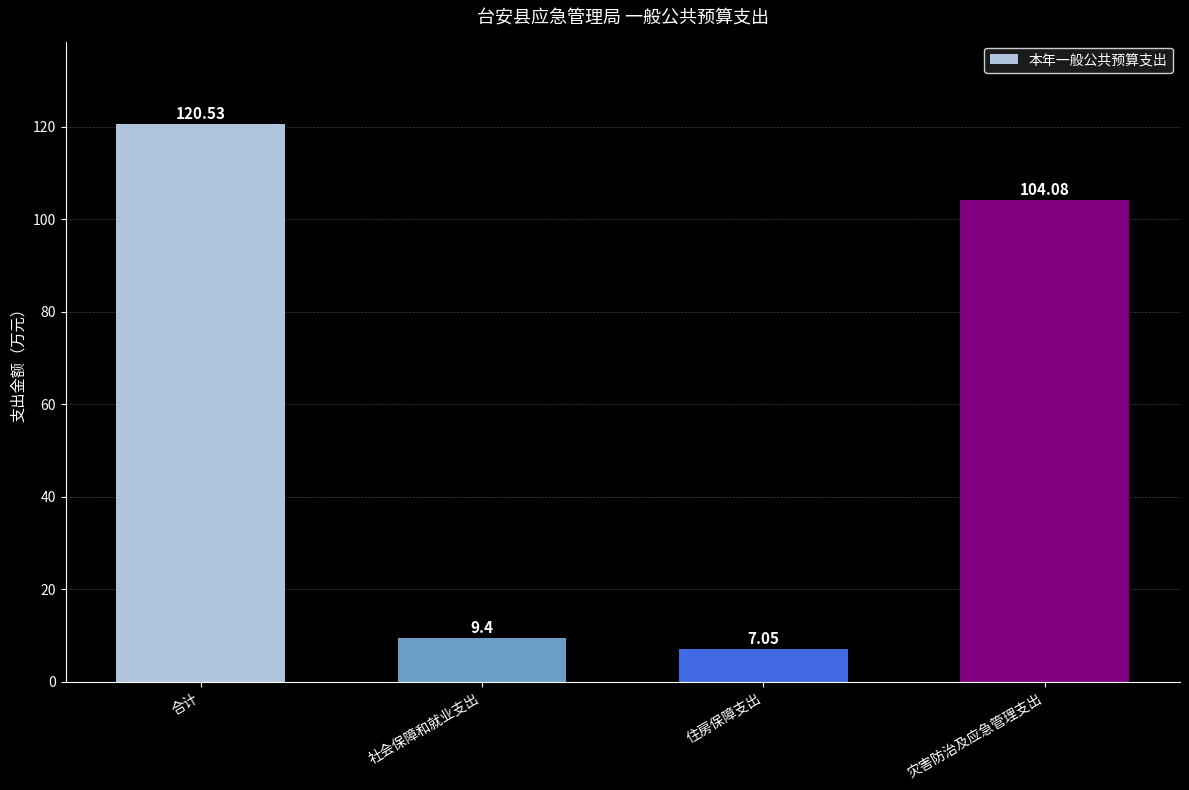

Which has a higher value, 社会保障和就业支出 or 合计?

合计